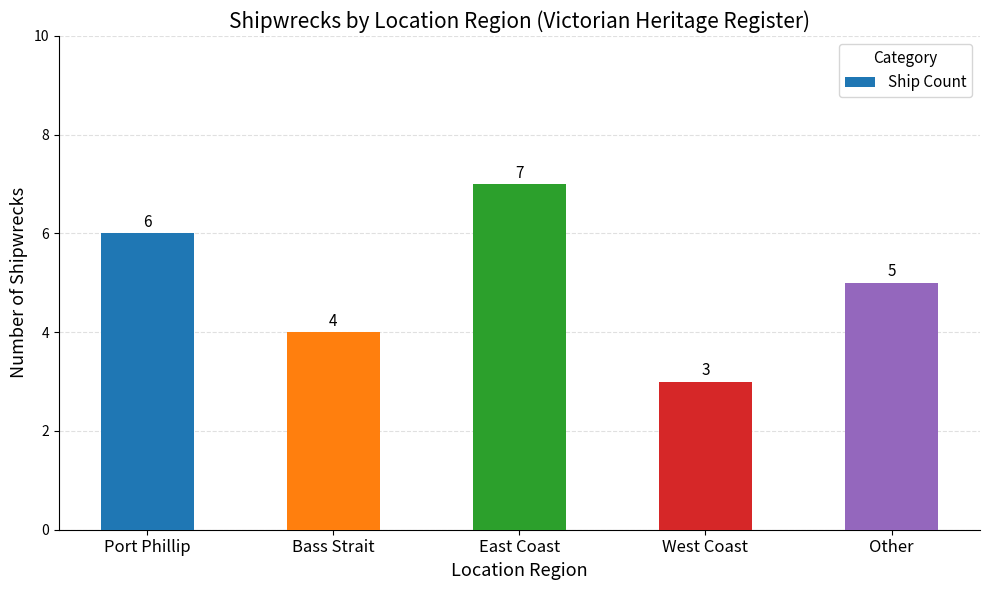

Does the chart contain stacked bars?

No